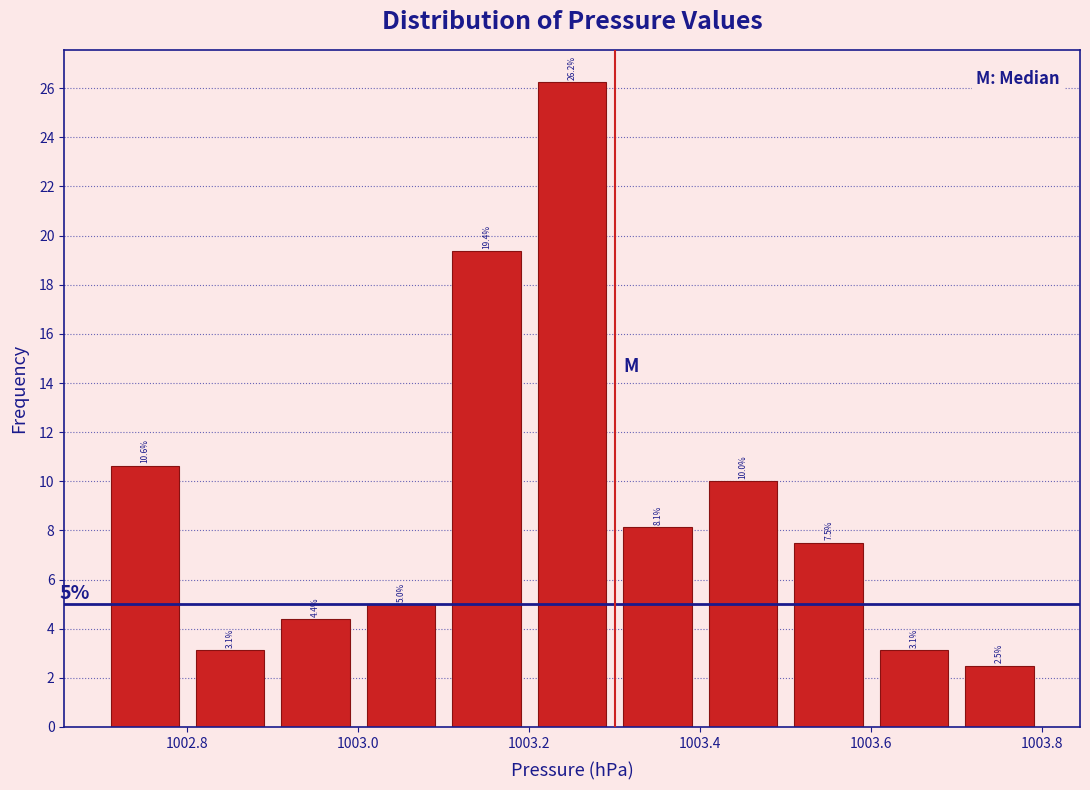

Over which range of the x-axis is the bar tallest?

1003.2 to 1003.3